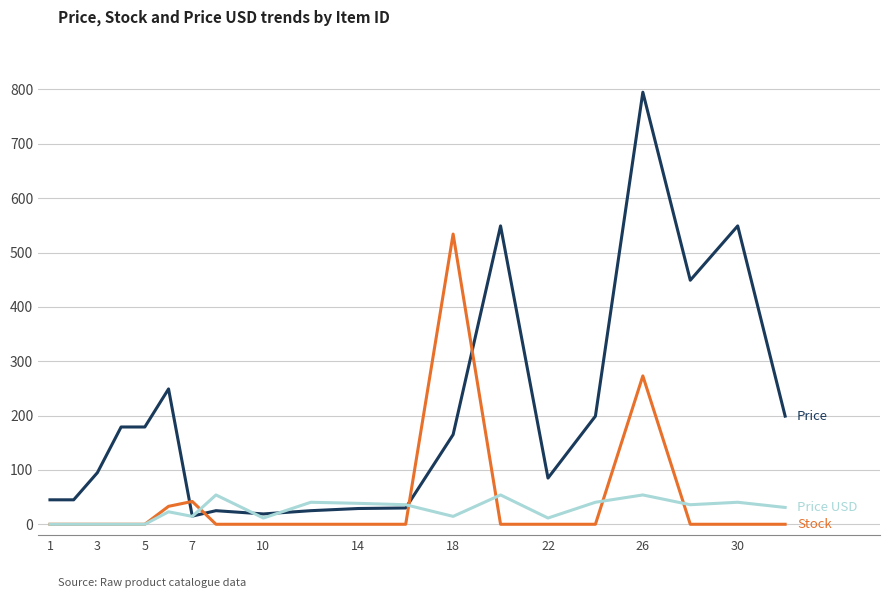

What is the greatest value displayed?

795.0